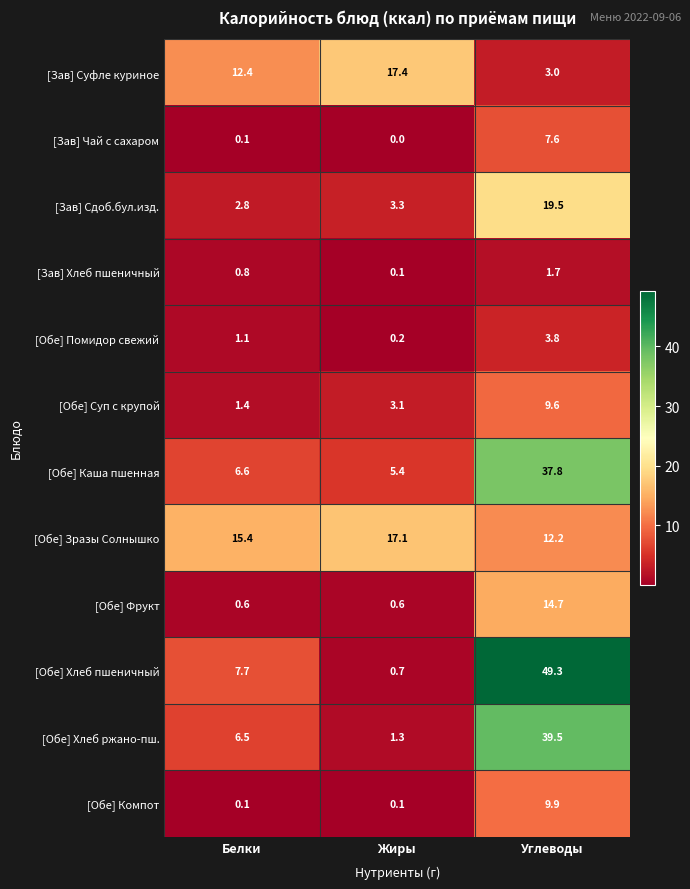

At which category is the sum across all series the highest?

Углеводы